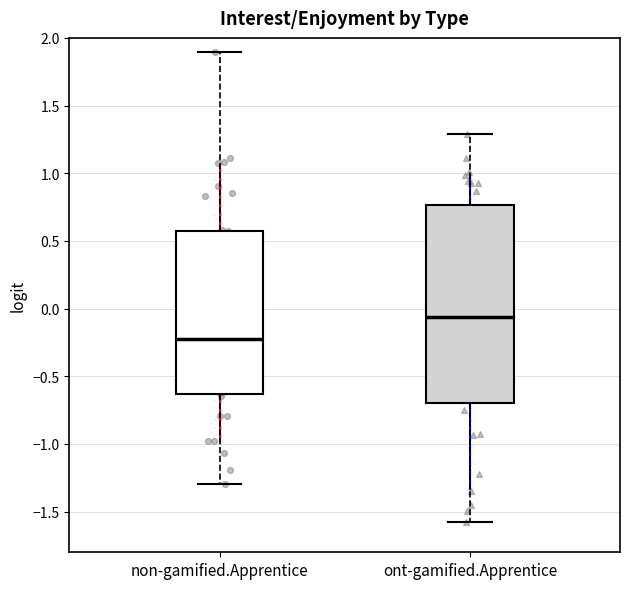

Where does the lower whisker of the box for ont-gamified.Apprentice end on the y-axis? The values are not printed on the chart, so give them approximately, as read against the axis.

-1.55